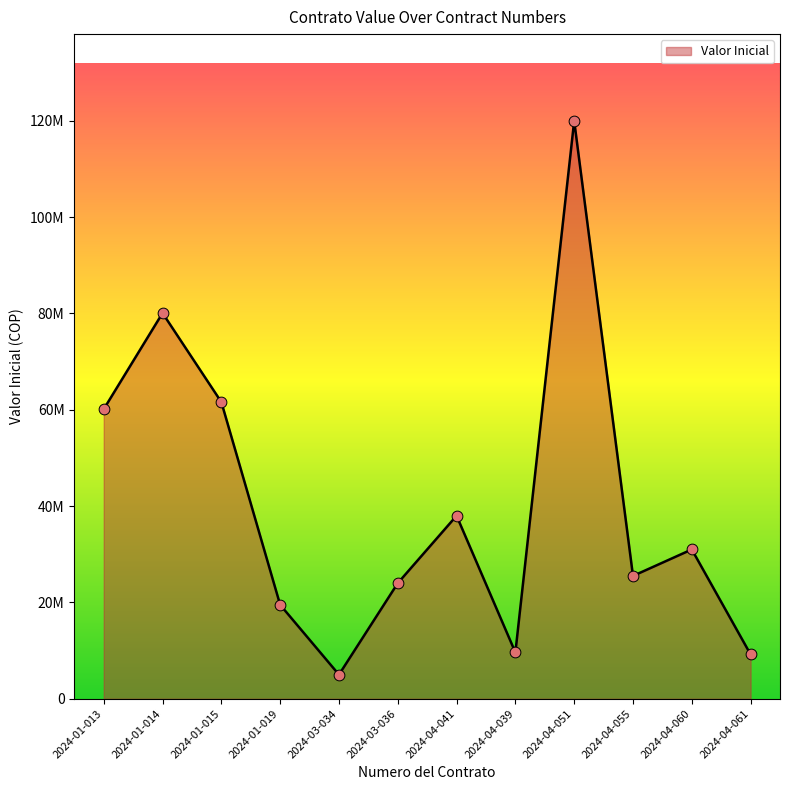

What is the change in value from 2024-01-013 to 2024-01-019?

-40625000